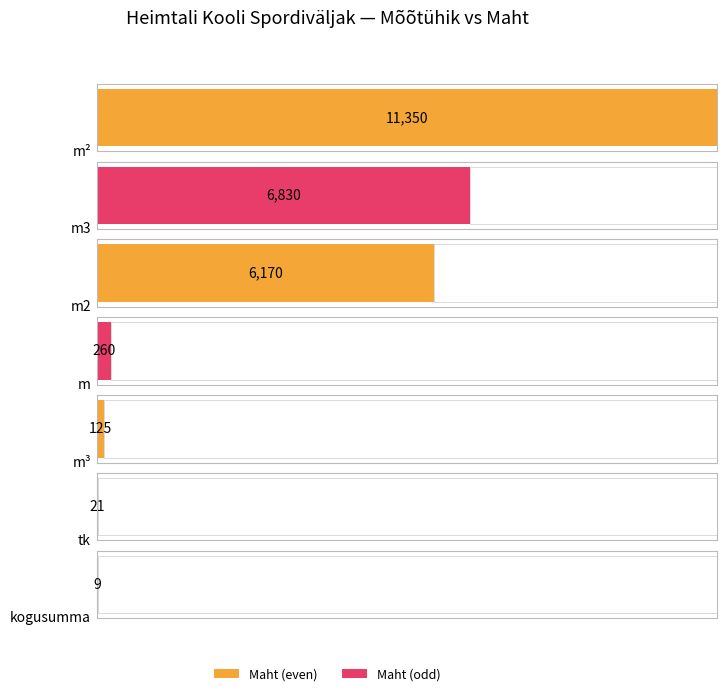

Which category has the highest value in the Maht series?

m2(1)